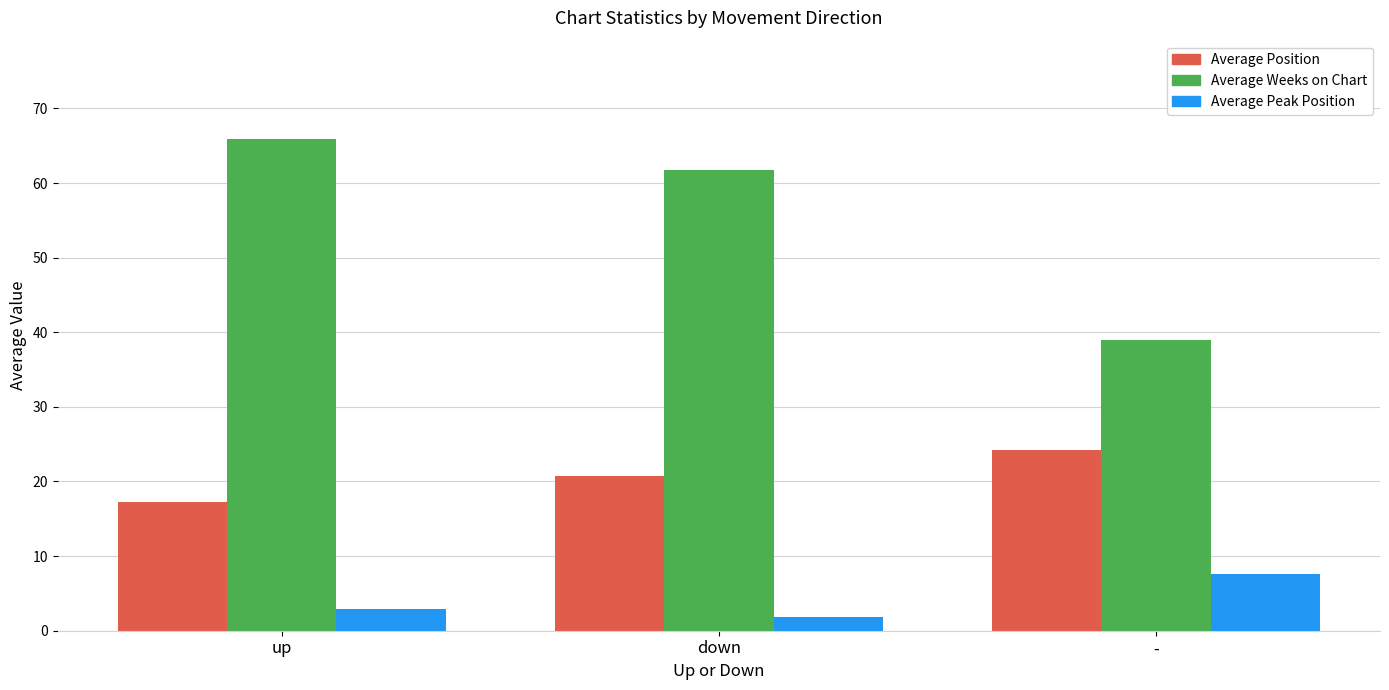

What are all the series names shown in the legend?

Average Position, Average Weeks on Chart, Average Peak Position